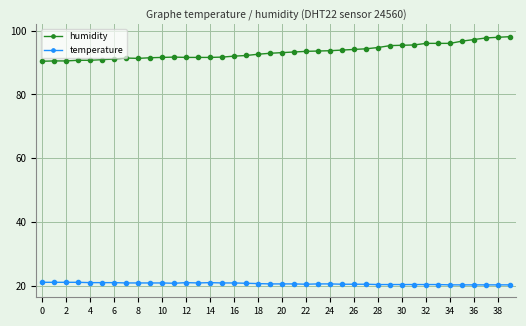

Which series has the widest spread of values?

humidity